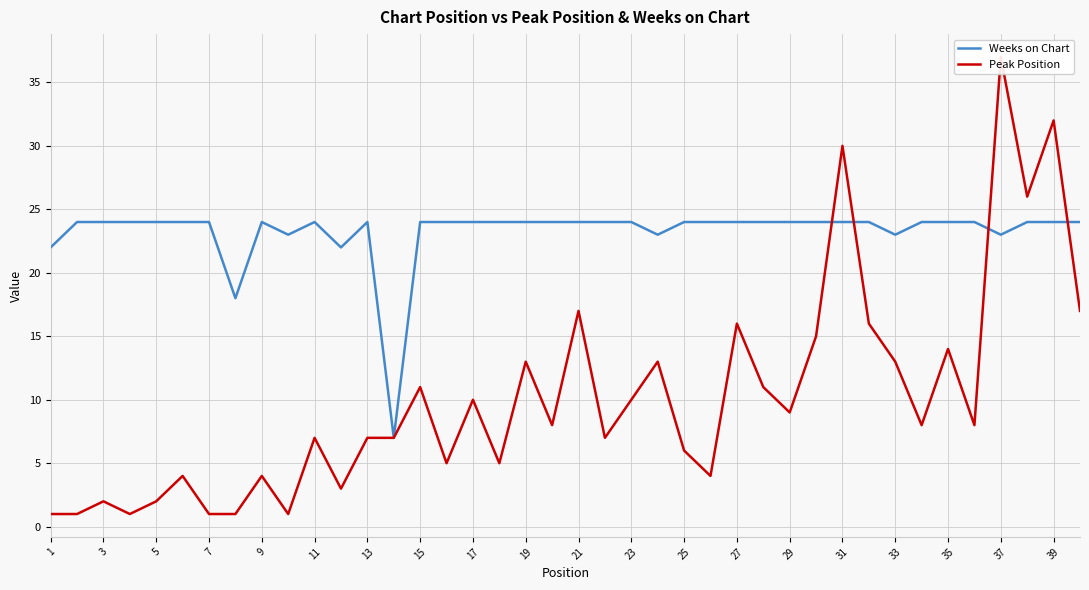

Which category has the lowest value in the Peak Position series?

1